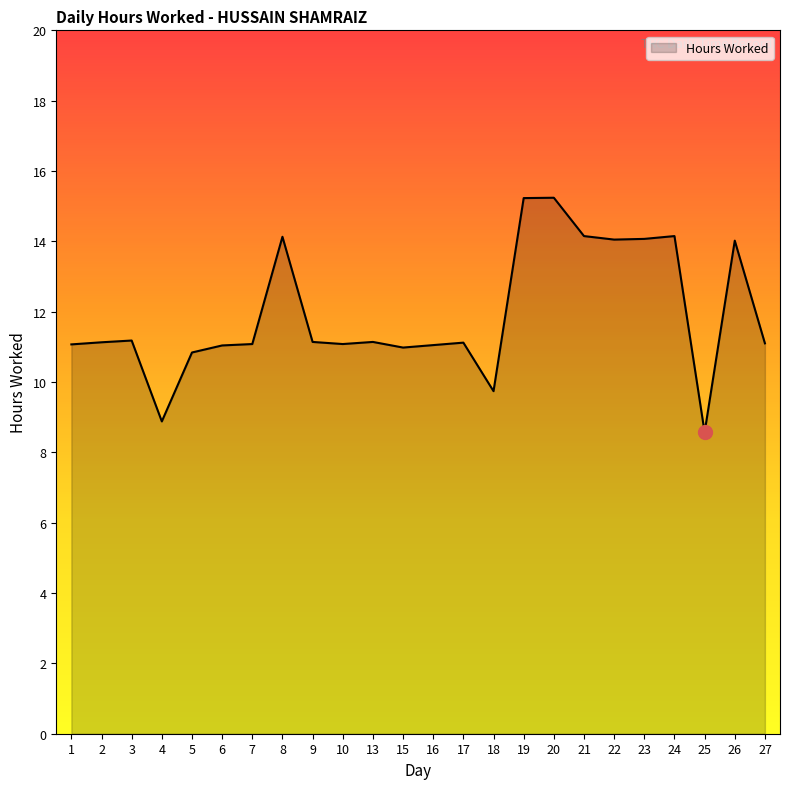

What value does the data have at 10?

11.1